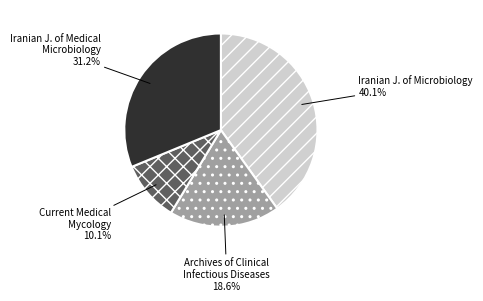

Is it true that Archives of Clinical Infectious Diseases is 19% of the pie?

True